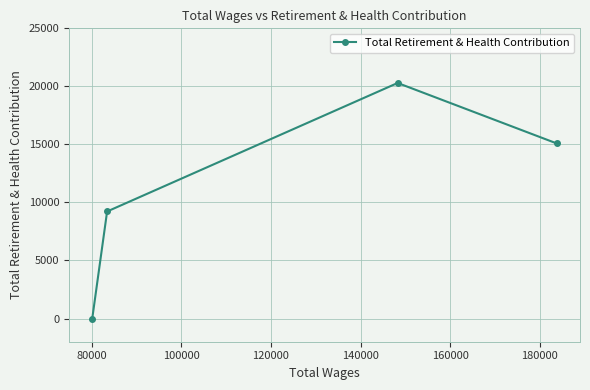

Count the values in the range 9220 to 20292.

3